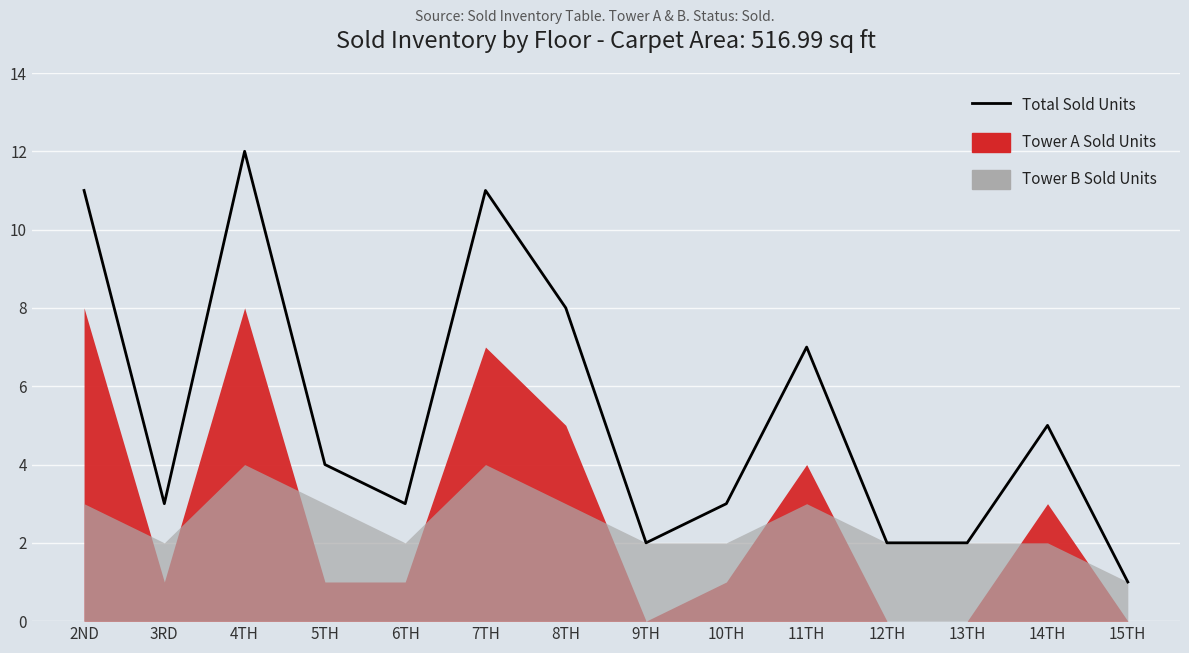

The value at 13TH is 2. True or false?

True